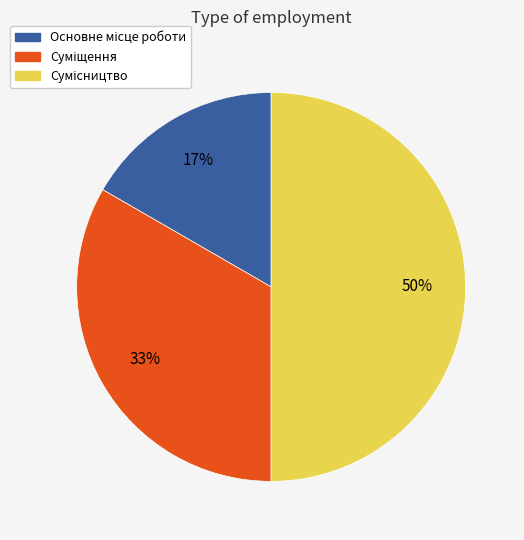

To the nearest percent, what is the average slice percentage?

33%